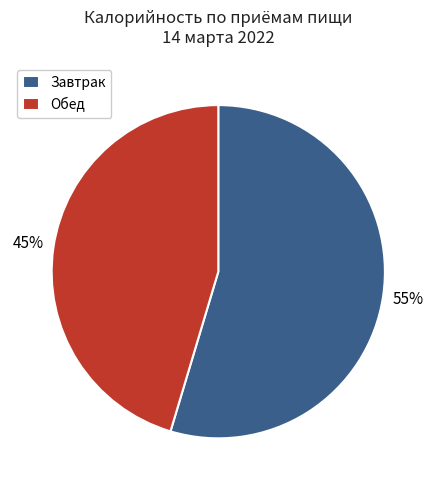

Combined, do Завтрак and Обед account for over 50%?

Yes